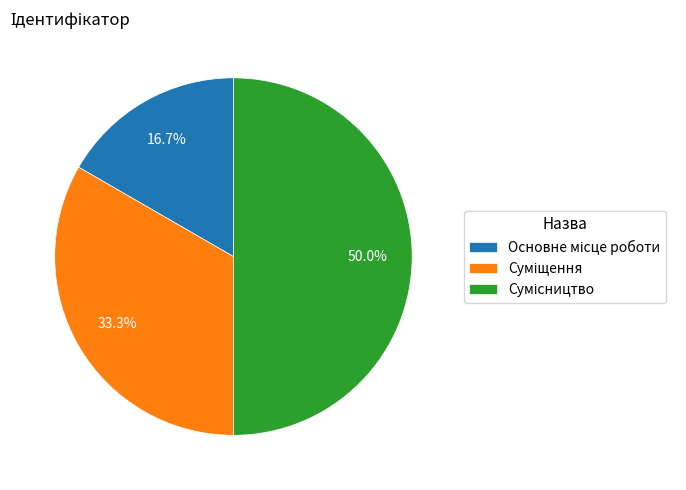

What percentage is the Основне місце роботи slice, to the nearest percent?

17%